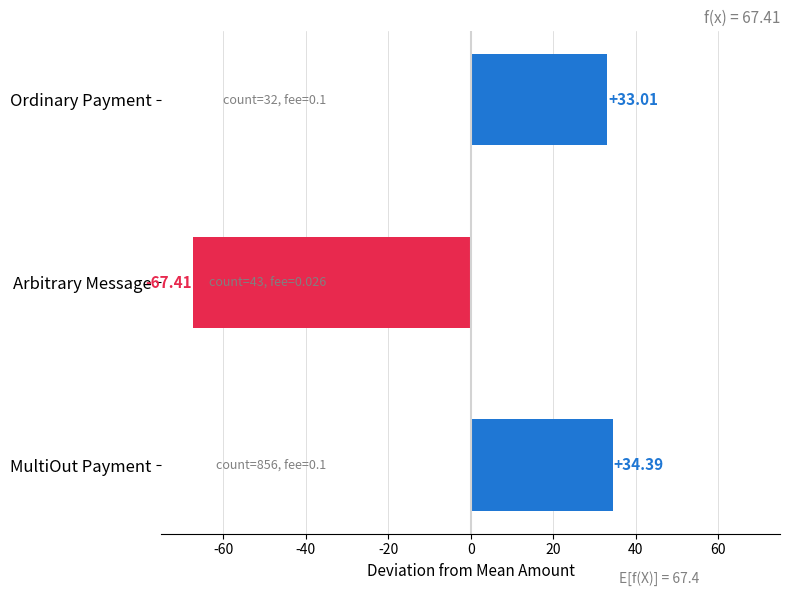

Which label corresponds to the largest value in the chart?

MultiOut Payment